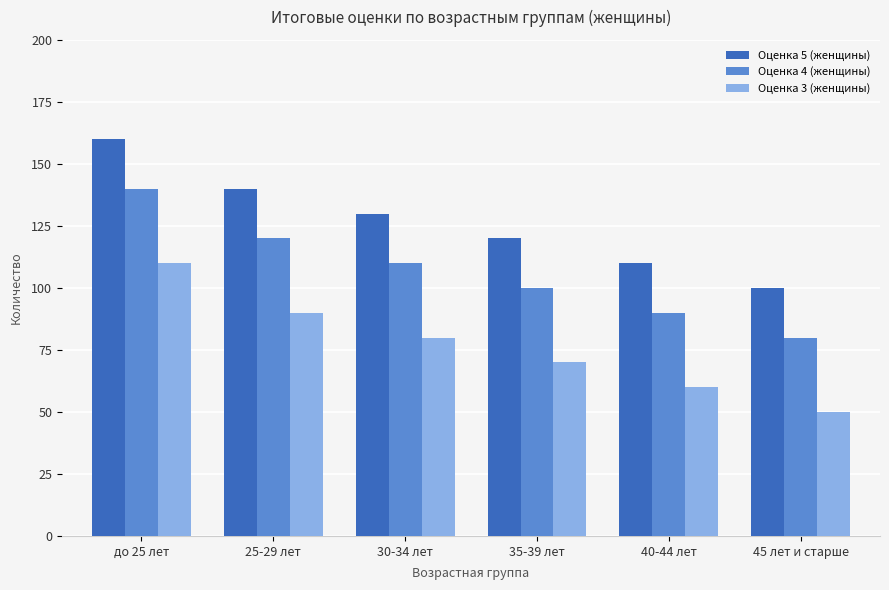

At до 25 лет, list the series in order from smallest to largest.

Оценка 3 (женщины), Оценка 4 (женщины), Оценка 5 (женщины)